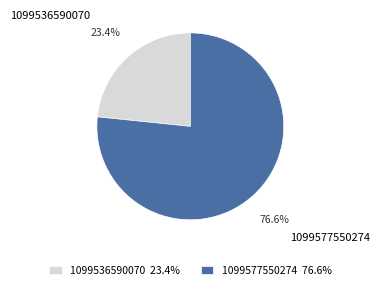

To the nearest percent, what is the average slice percentage?

50%